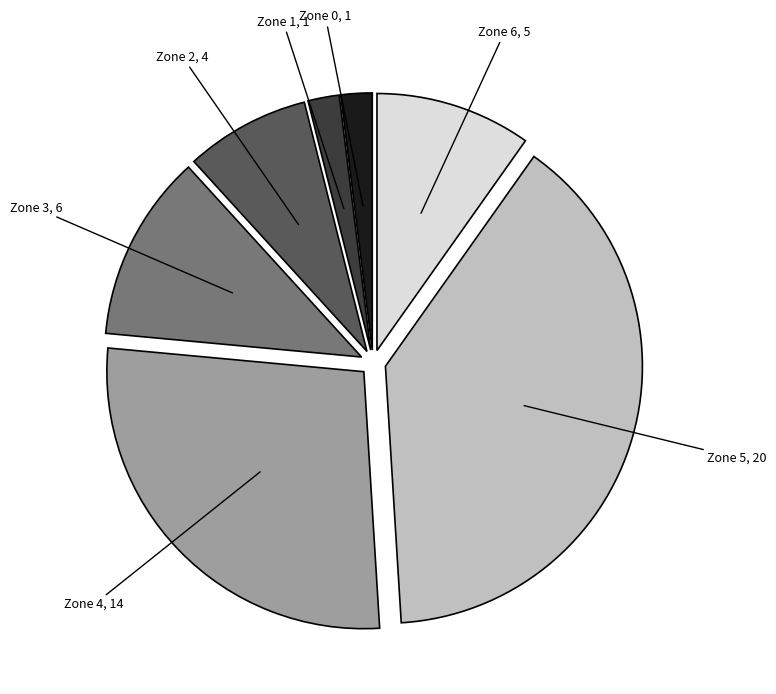

Does any single category account for the majority?

No